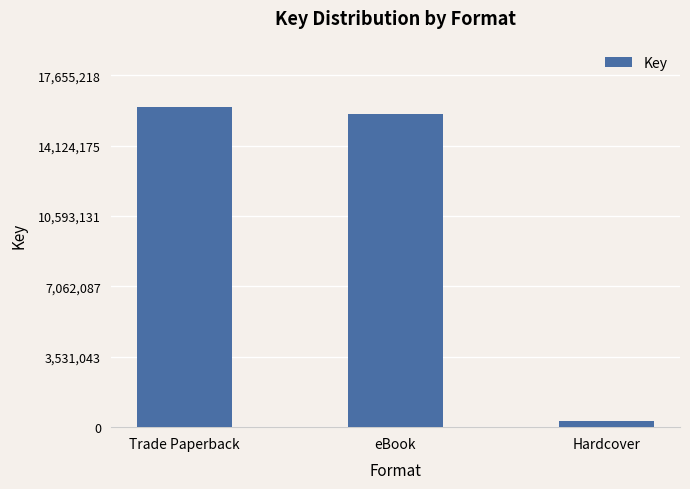

Reading right to left, list all the values displayed in this chart.

Hardcover=332040	eBook=15718159	Trade Paperback=16050199